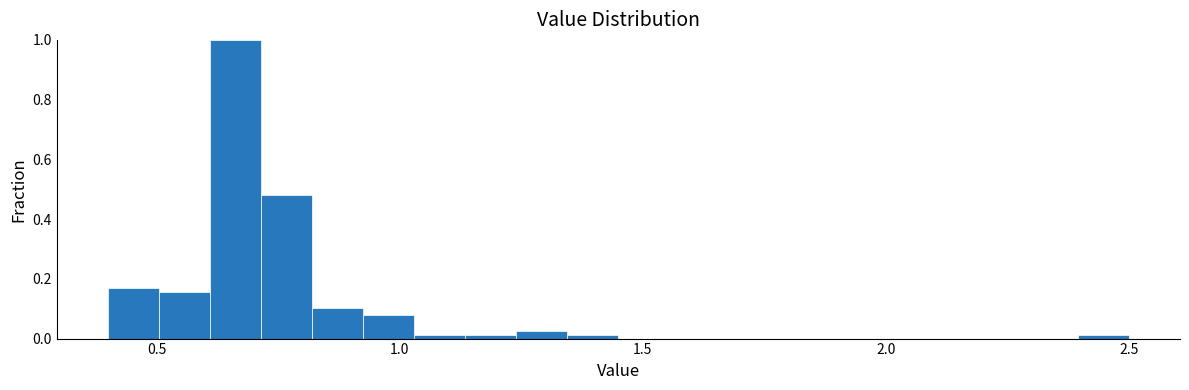

Around what value on the x-axis is the tallest bar? Give the approximate position of its centre, as read against the axis.

0.65